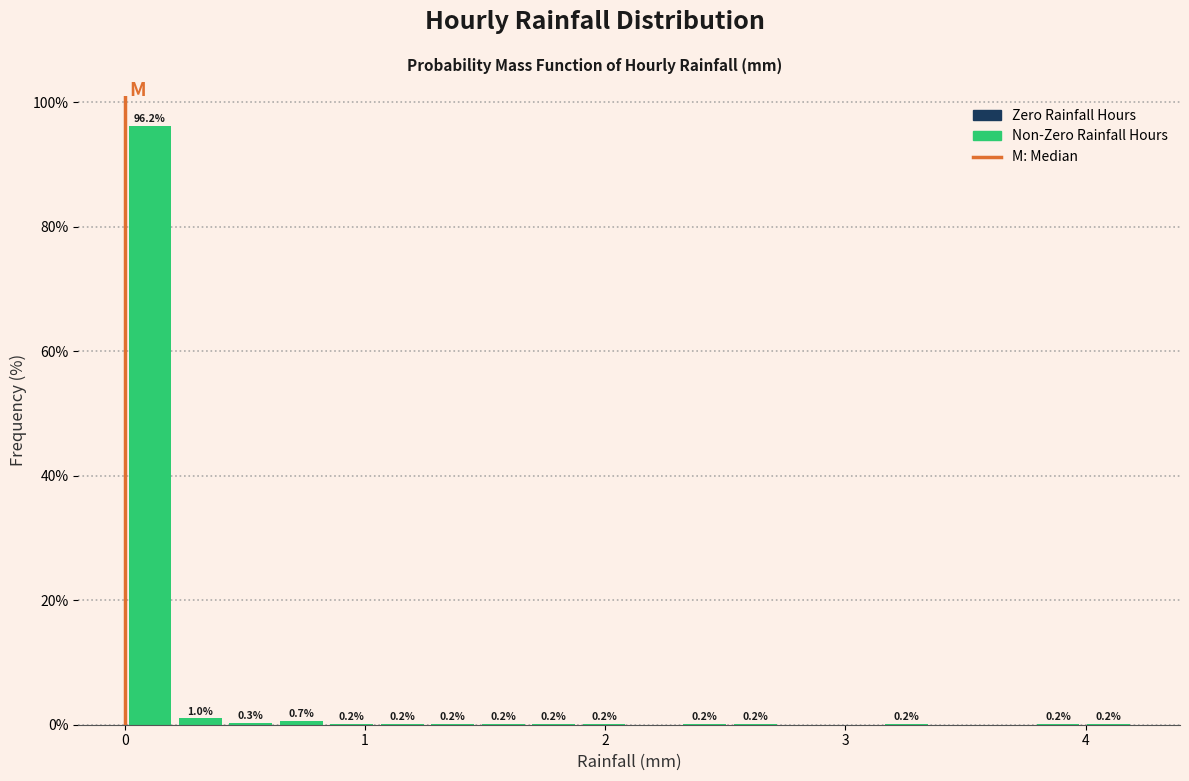

Read against the x-axis, roughly where is the centre of the tallest bar?

0.1